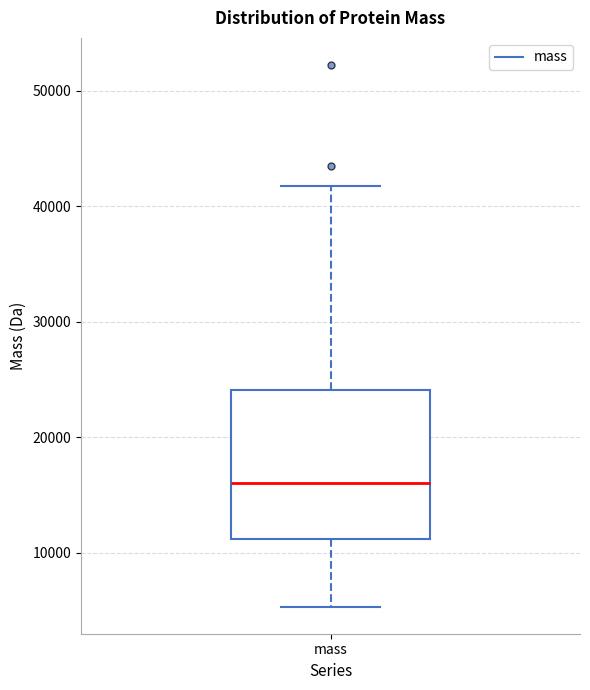

Transcribe this box plot: give where the median line is, the range the box spans, and where the two whiskers end, as read against the y-axis. The values are not printed on the chart, so give them approximately, as read against the axis.

median 16000, box 11000 to 24000, whiskers 5000 to 42000